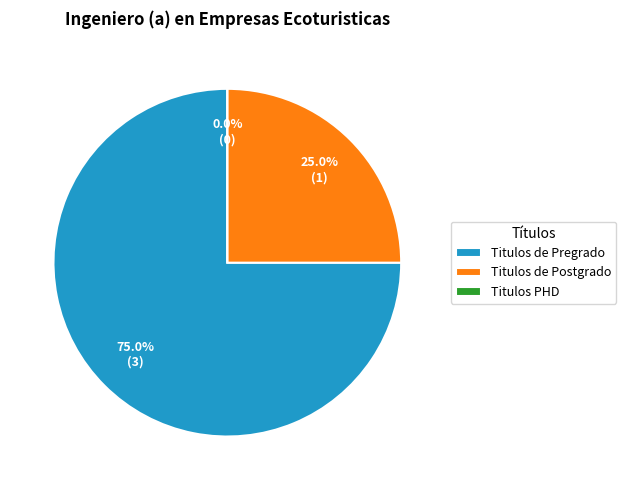

Which slice is the smallest?

Titulos PHD